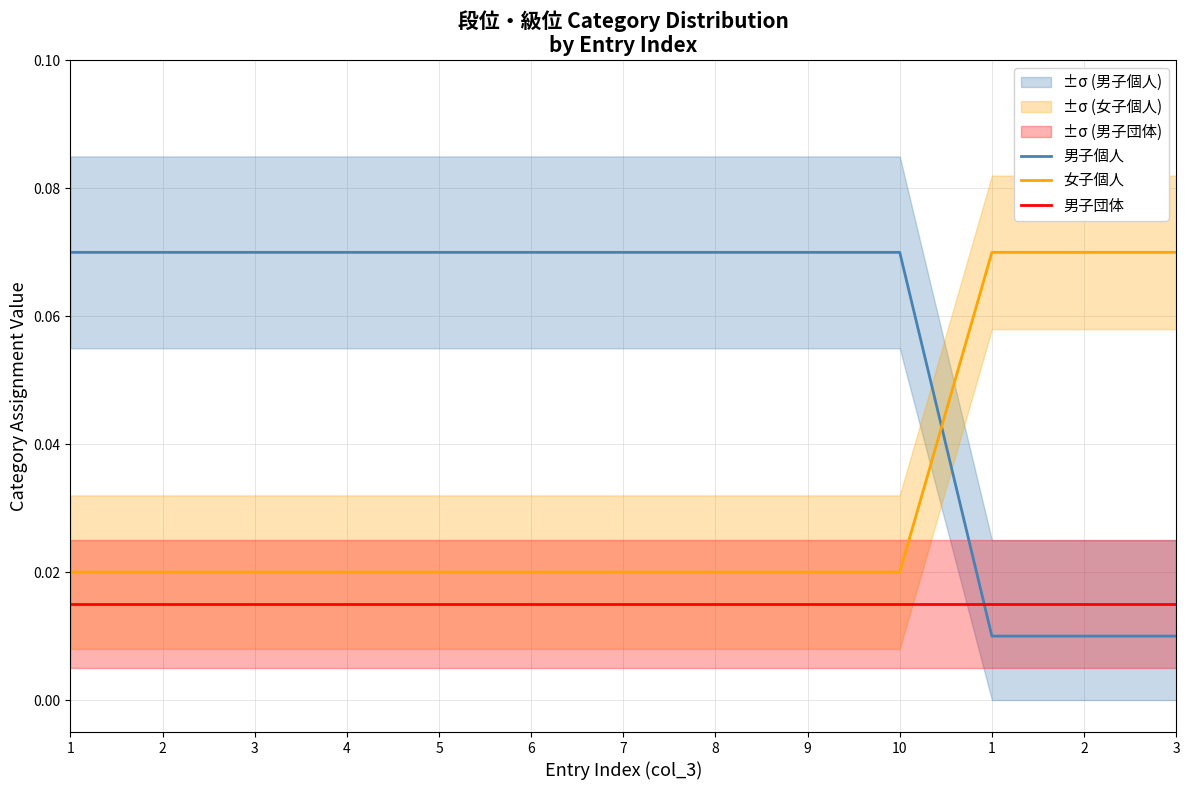

At which label is 男子個人 closest to 0?

1